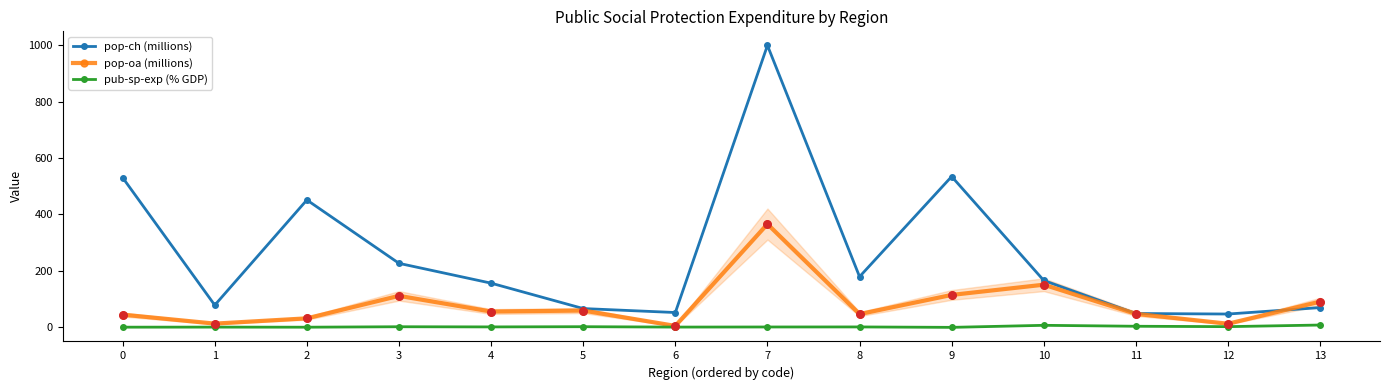

At which category is the sum across all series the highest?

7